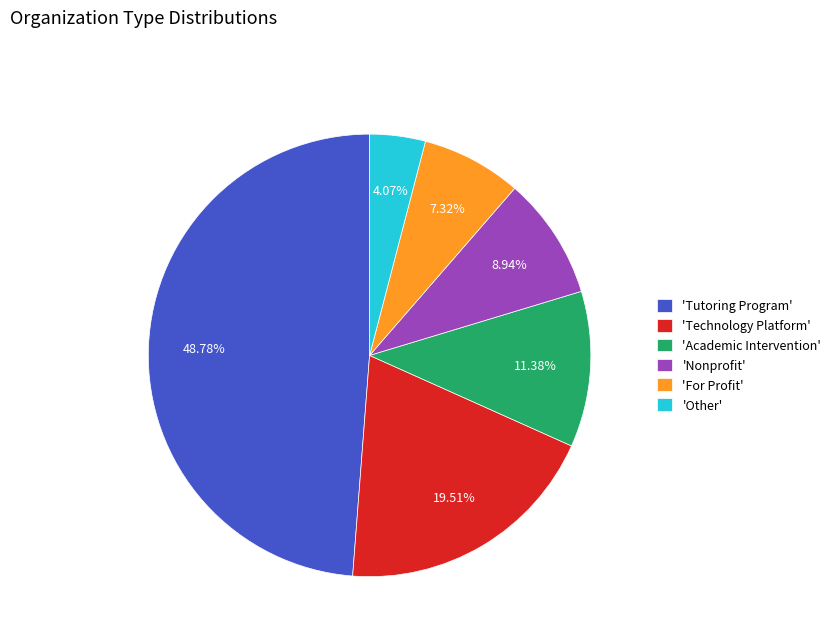

Rank the categories by value from lowest to highest.

'Other', 'For Profit', 'Nonprofit', 'Academic Intervention', 'Technology Platform', 'Tutoring Program'